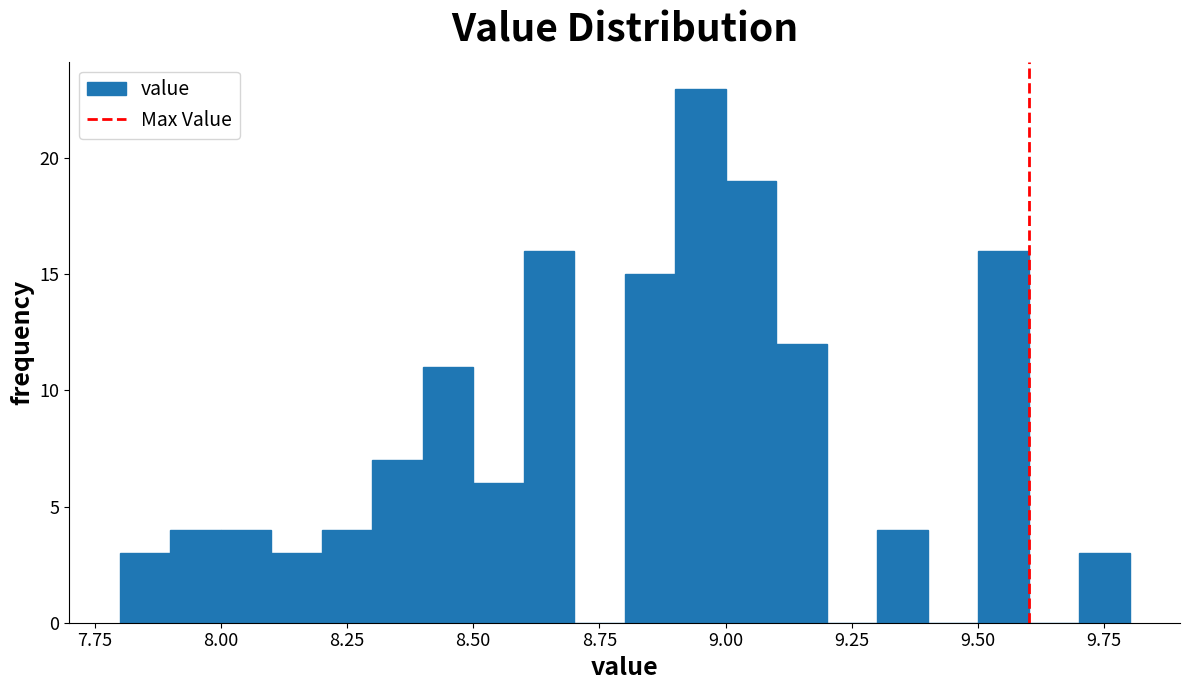

Read against the x-axis, roughly where is the centre of the tallest bar?

8.95